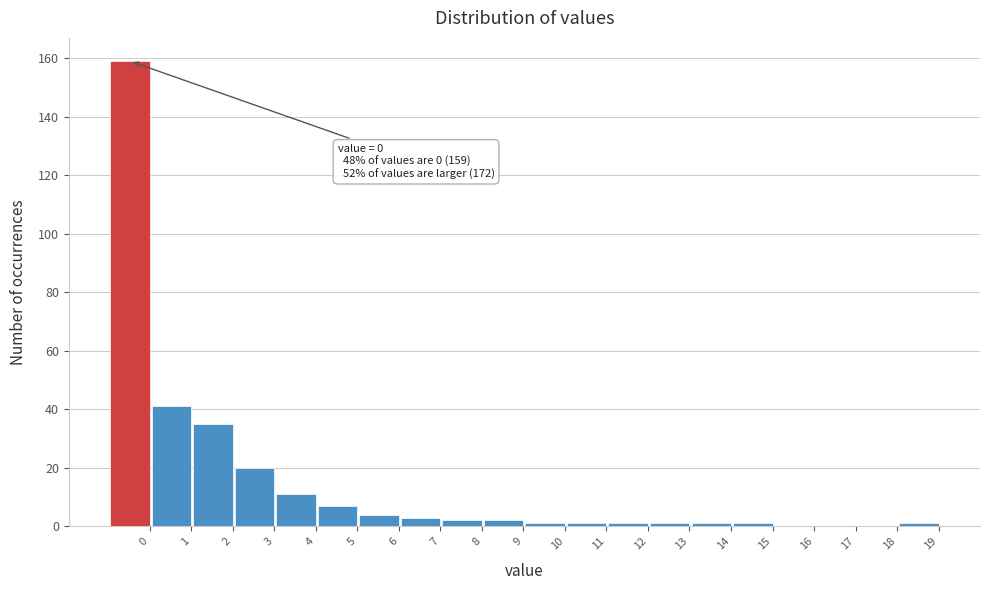

Reading left to right, list all the values displayed in this chart.

0=159	1=41	2=35	3=20	4=11	5=7	6=4	7=3	8=2	9=2	10=1	11=1	12=1	13=1	14=1	15=1	16=0	17=0	18=0	19=1